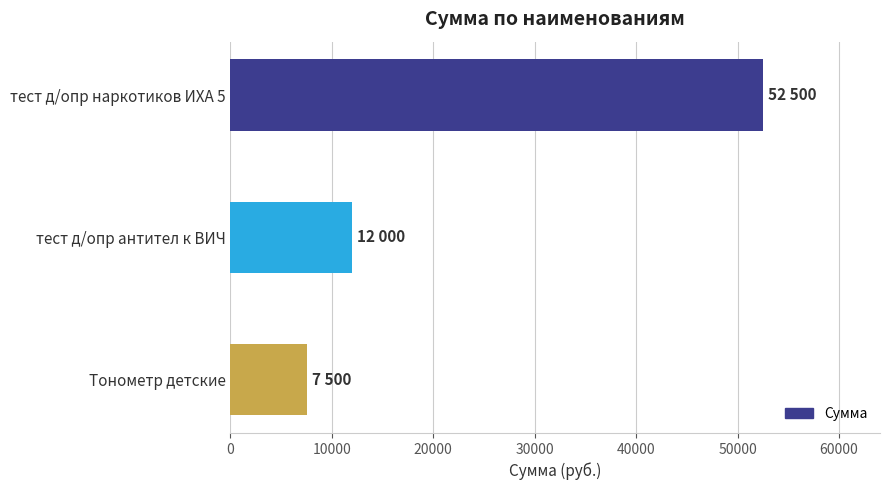

How many data points does each series have?

3